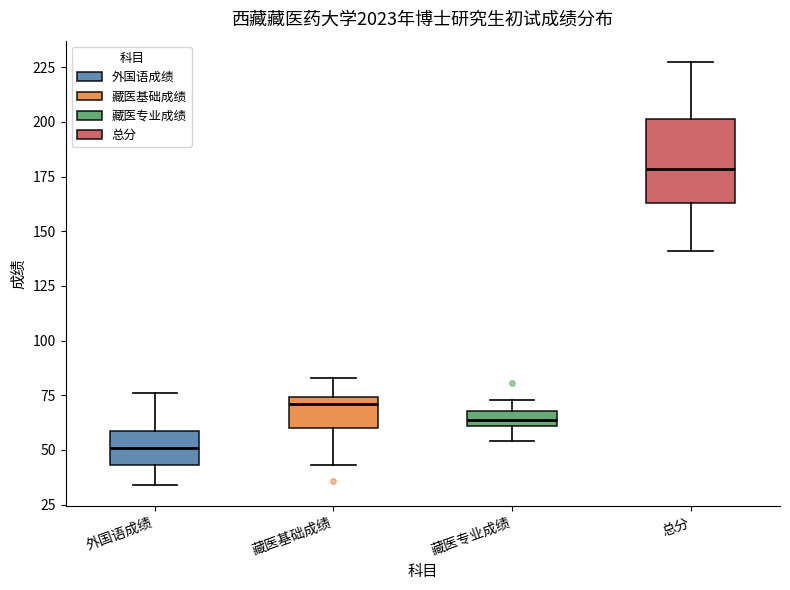

Which box's median line is the lowest?

外国语成绩